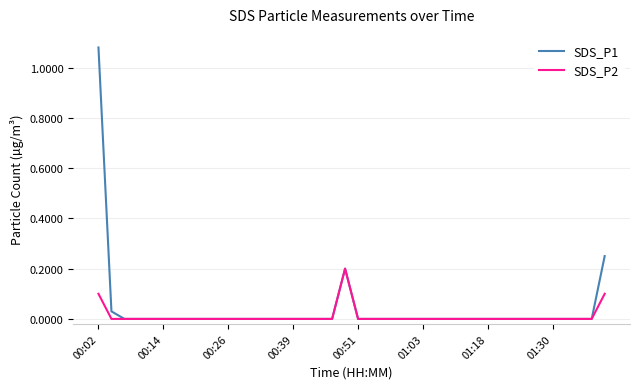

How many lines are shown in the chart?

2